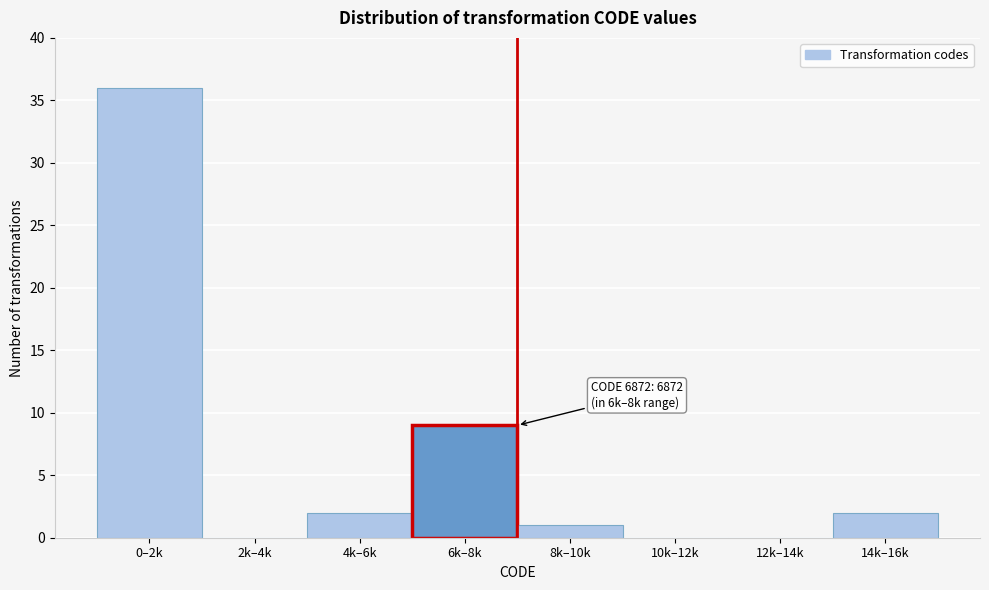

Reading right to left, extract all data points from this chart.

14k–16k=2	12k–14k=0	10k–12k=0	8k–10k=1	6k–8k=9	4k–6k=2	2k–4k=0	0–2k=36